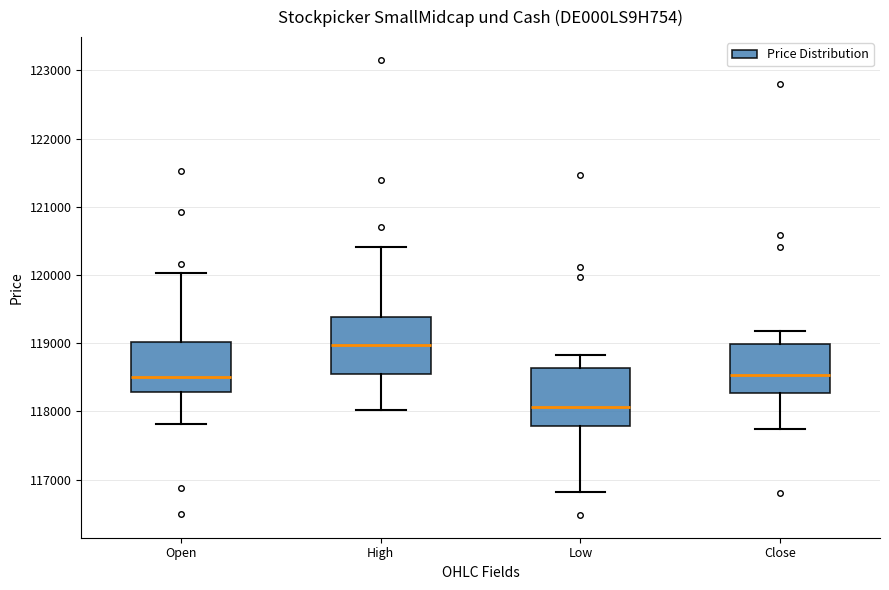

Where does the lower whisker of the box for Open end on the y-axis? The values are not printed on the chart, so give them approximately, as read against the axis.

117800